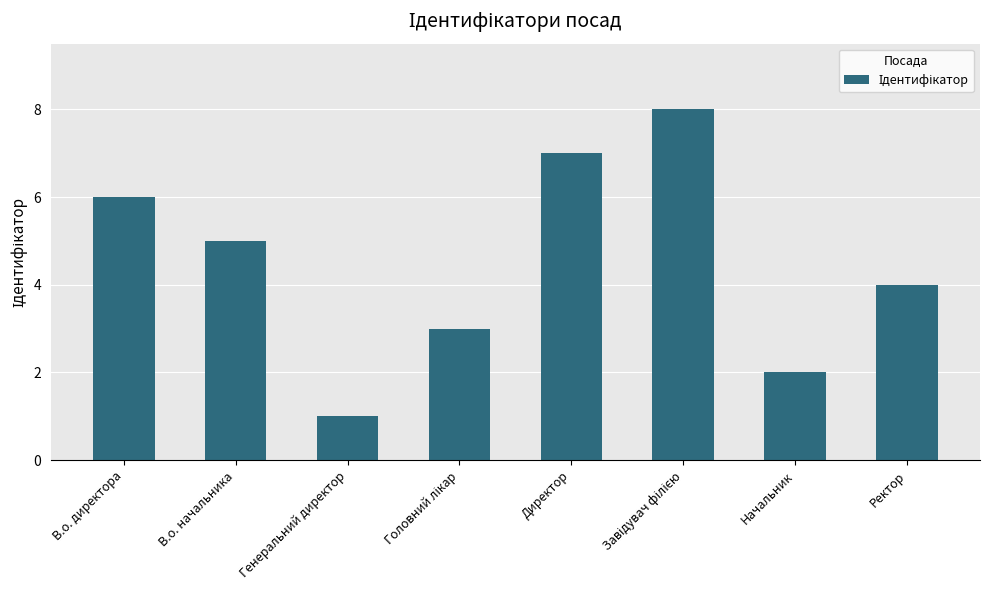

The value at Ректор is 4. True or false?

True